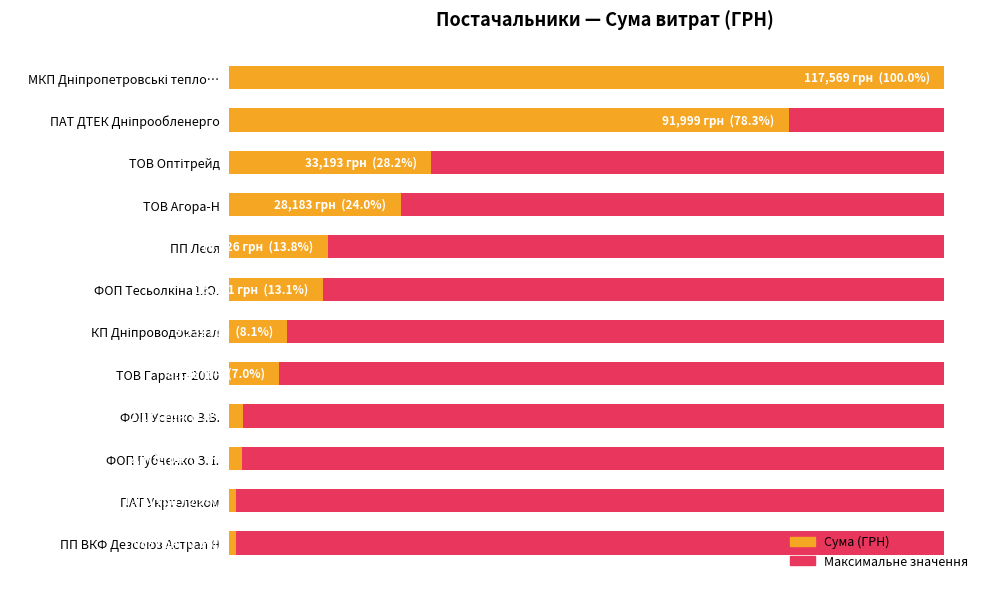

What is the value of the Сума (ГРН) bar at the 6th from the left?

15361.0